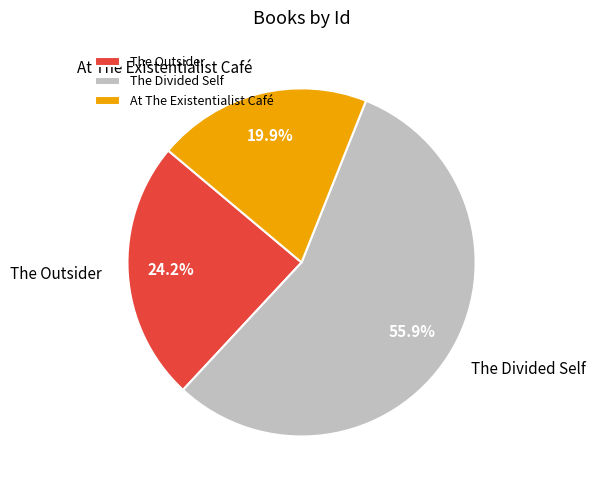

How many slices are in this pie chart?

3